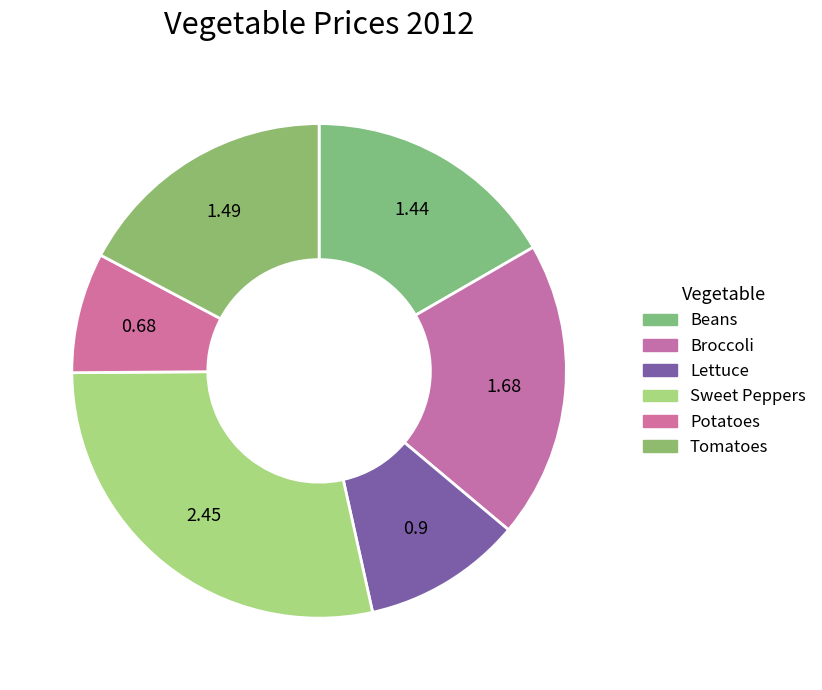

How many slices are in this pie chart?

6